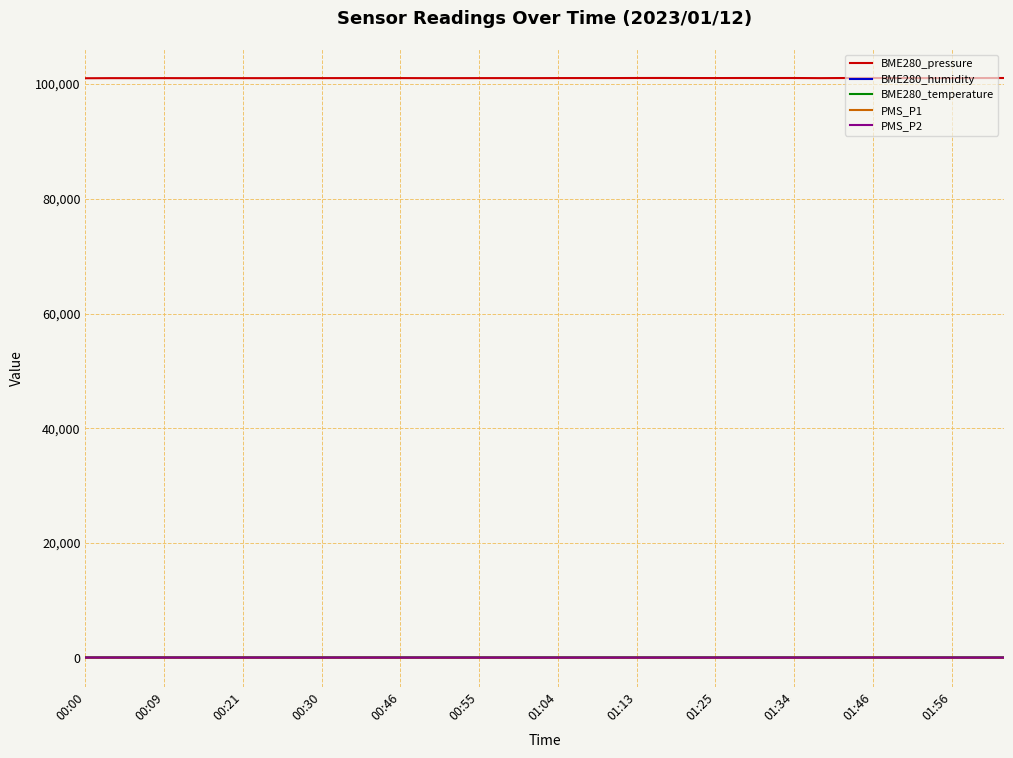

True or false: BME280_pressure and PMS_P1 cross at least once.

False